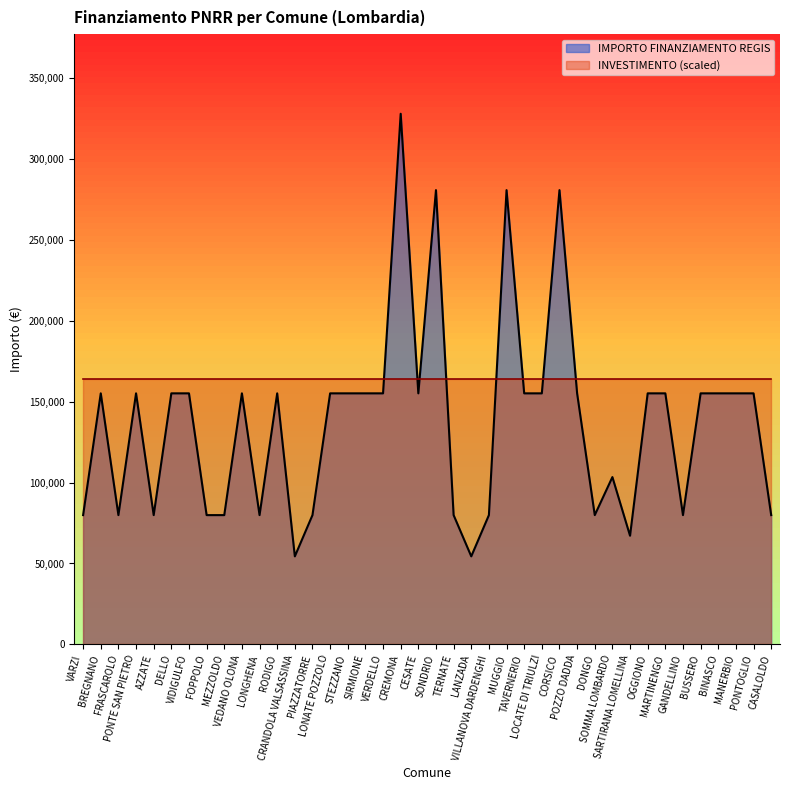

What is the difference between the maximum and minimum values?

273748